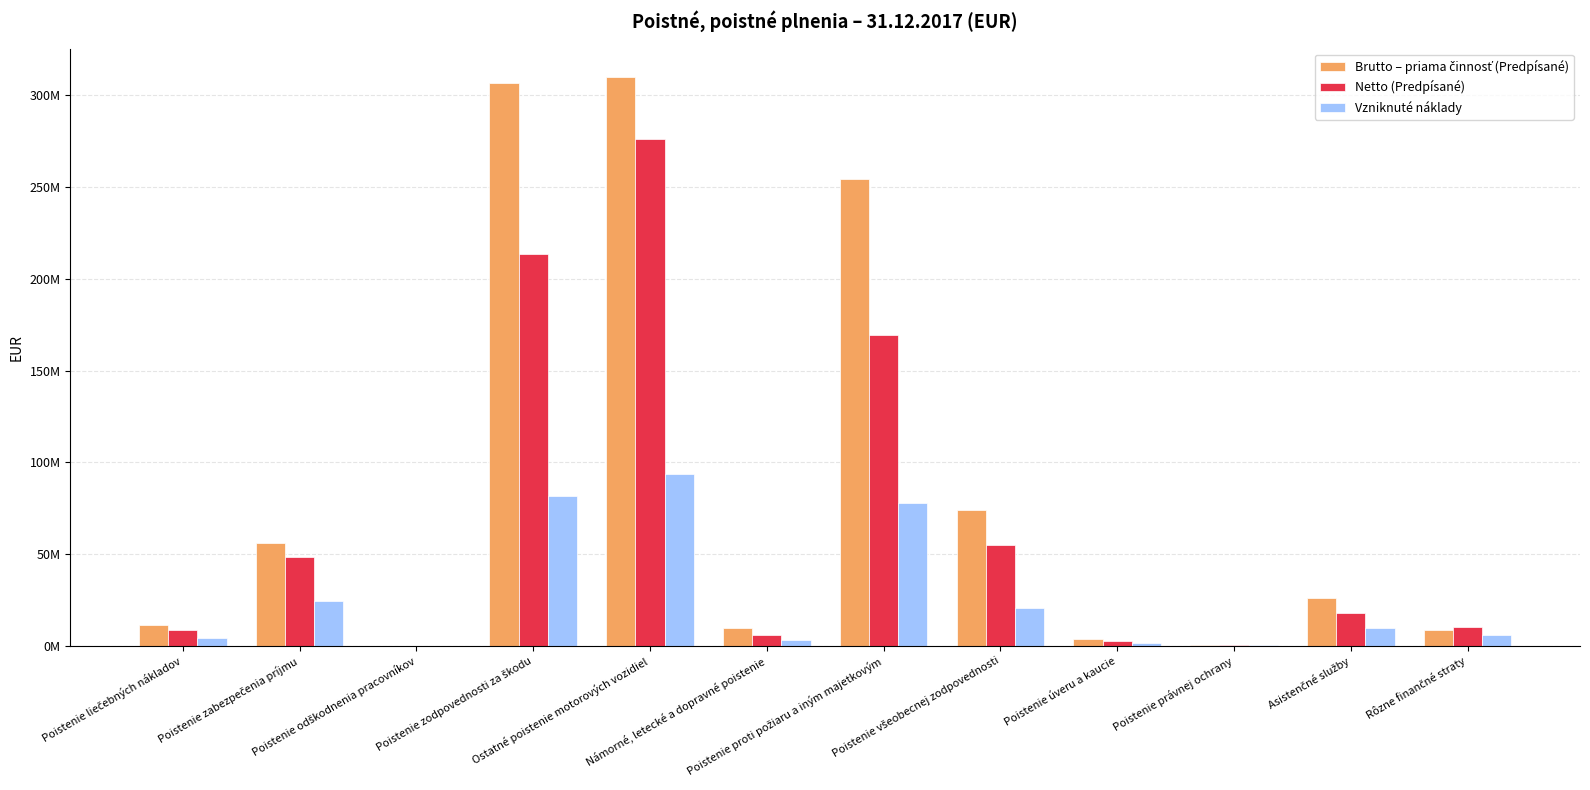

Which series changed the most between Poistenie liečebných nákladov and Ostatné poistenie motorových vozidiel?

Brutto – priama činnosť (Predpísané)